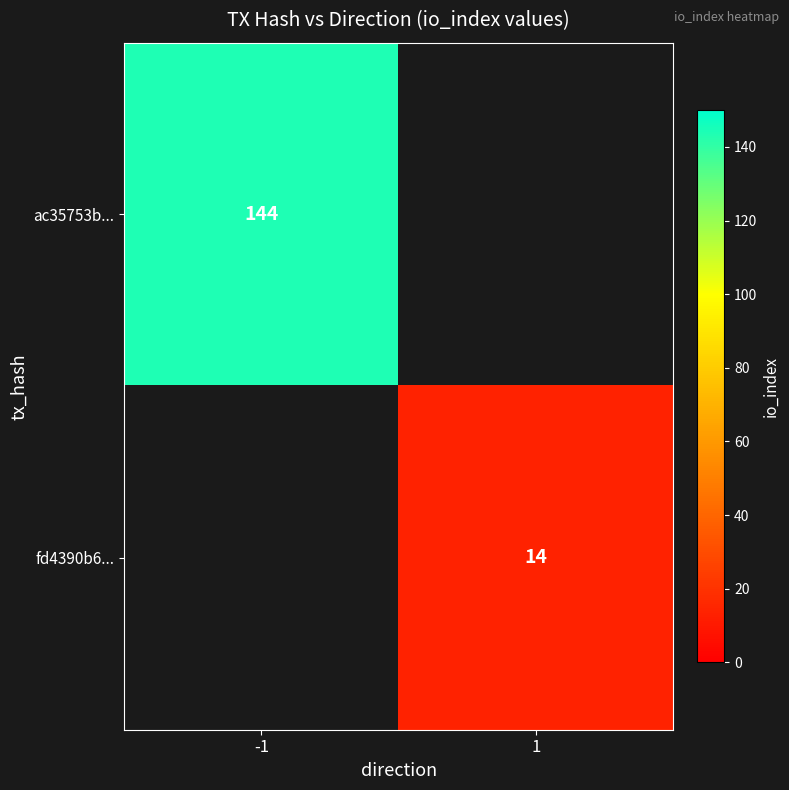

The value of fd4390b6... at 1 is 14. True or false?

True